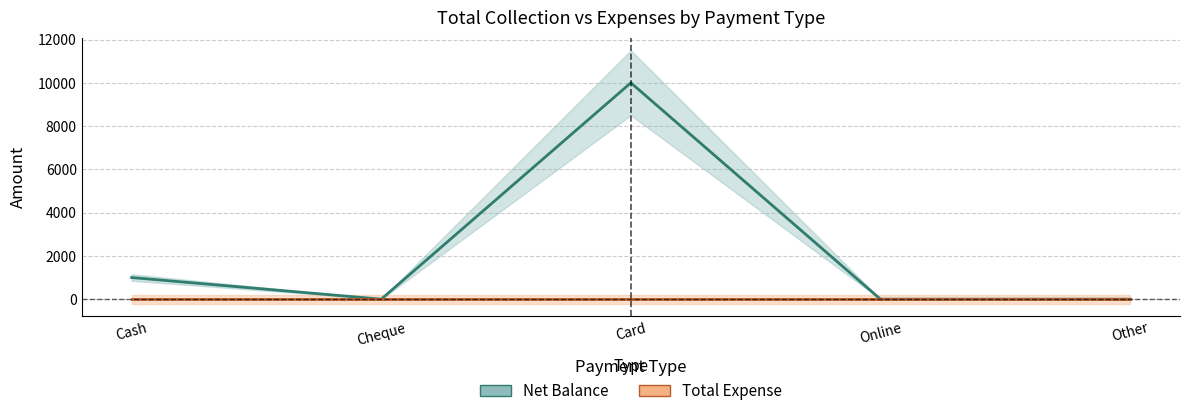

The value at Cheque is -5605. True or false?

False